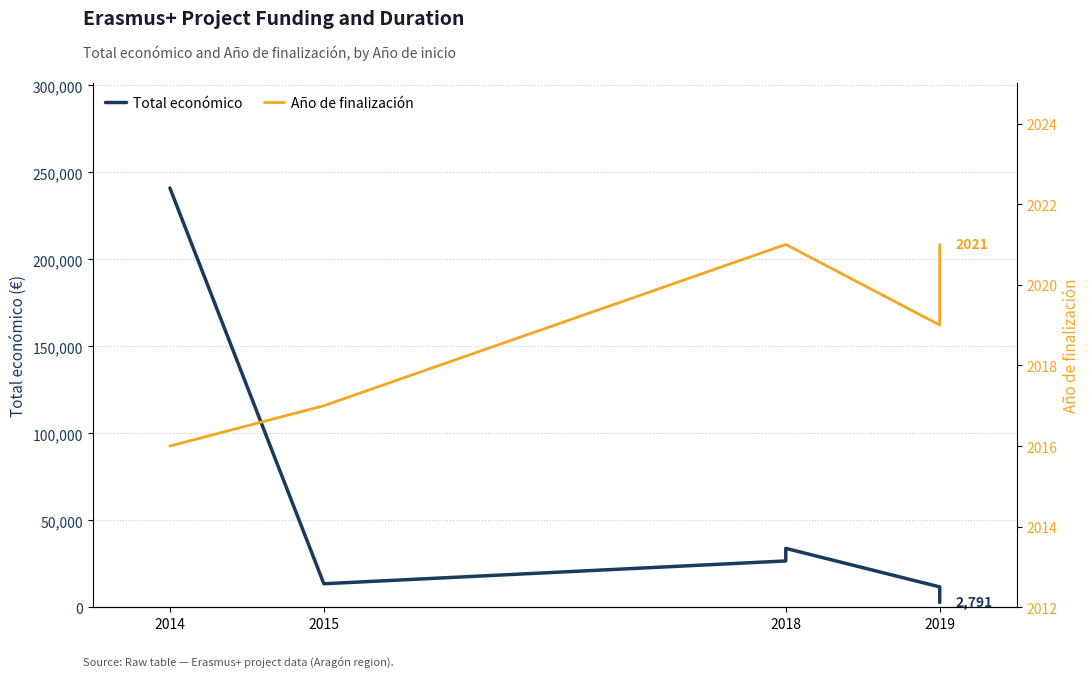

Reading left to right, extract all data points from this chart.

Total económico: 241035	13520	26635	33853	11710	2791
Año de finalización: 2016	2017	2021	2021	2019	2021